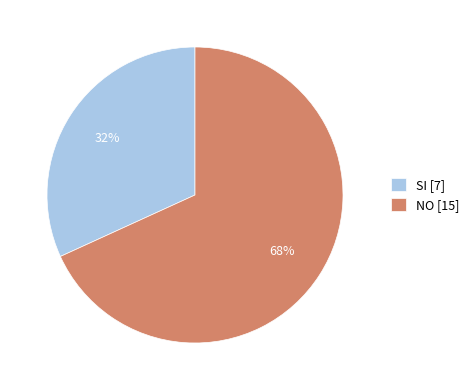

Is it true that SI is 32% of the pie?

True